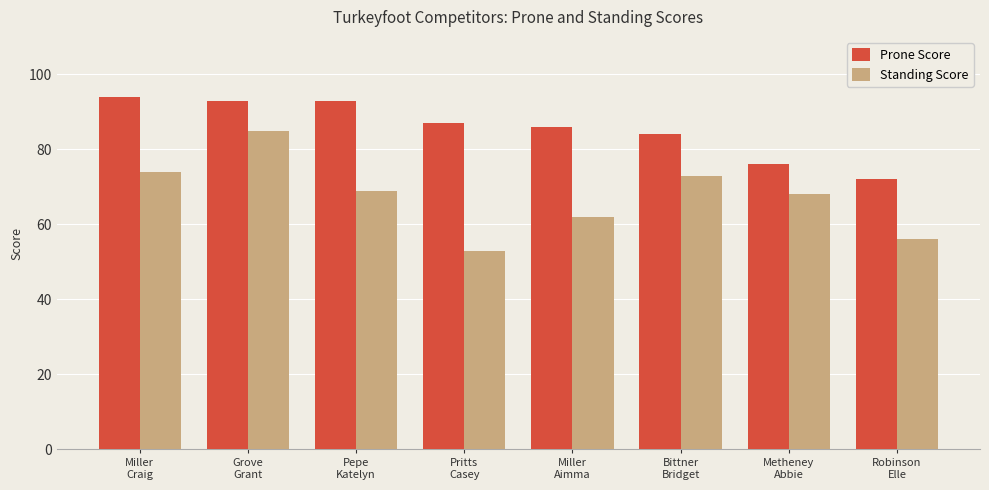

Which series has the largest range (max minus min)?

Standing Score